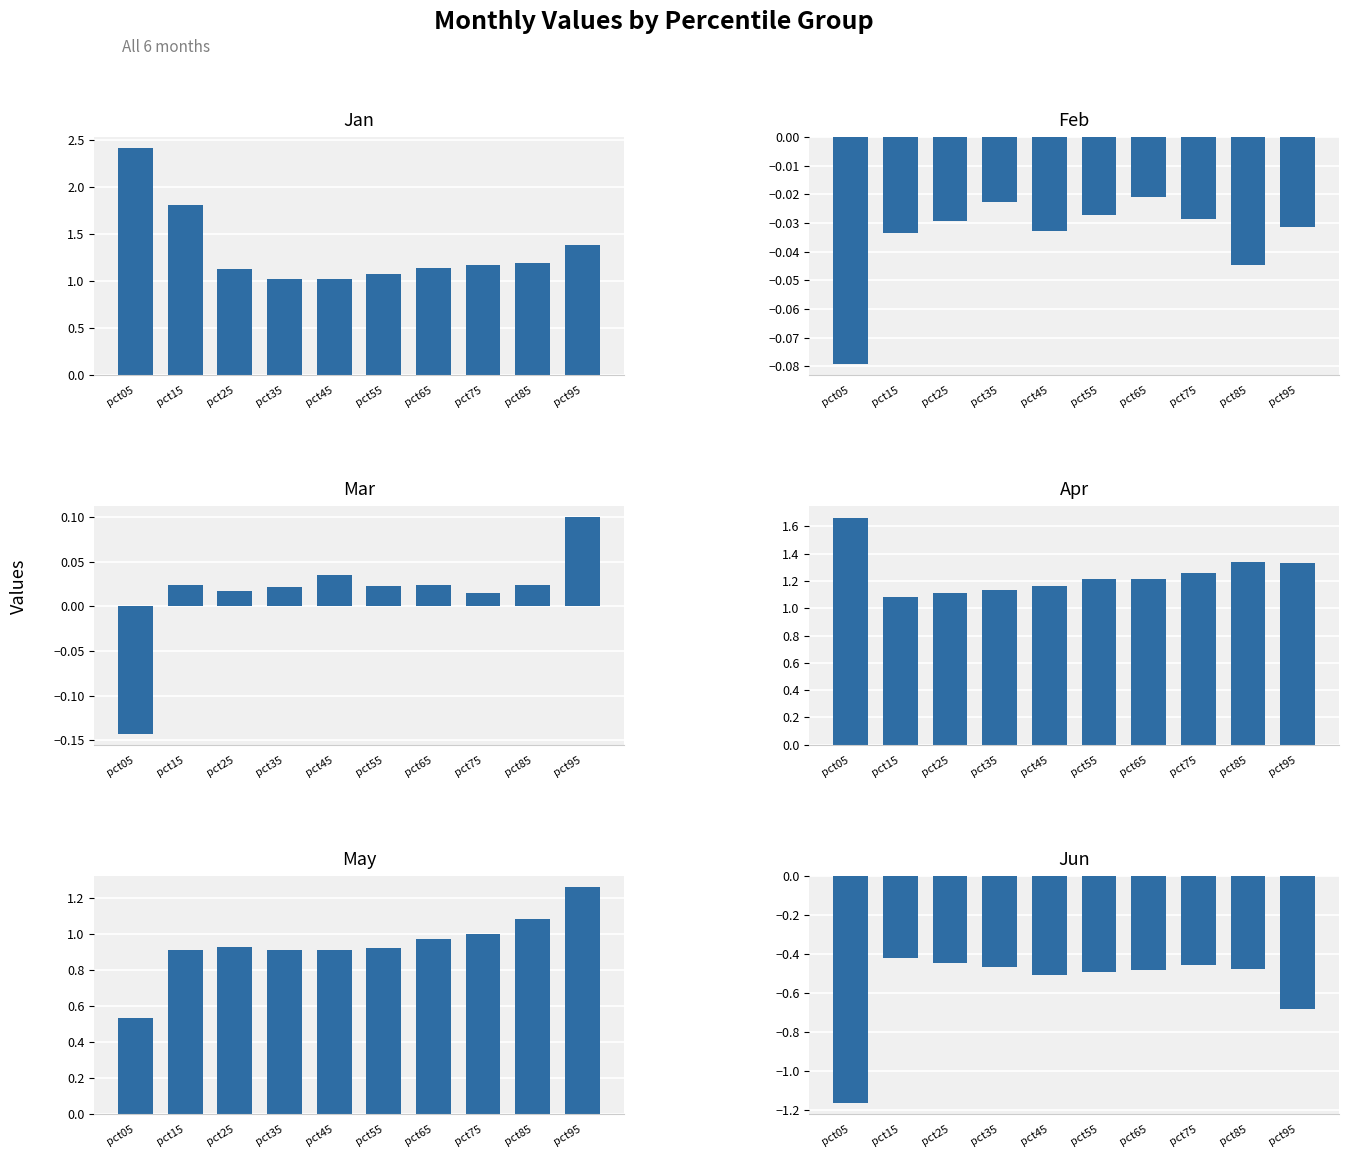

Read the Jan value at pct35.

1.0